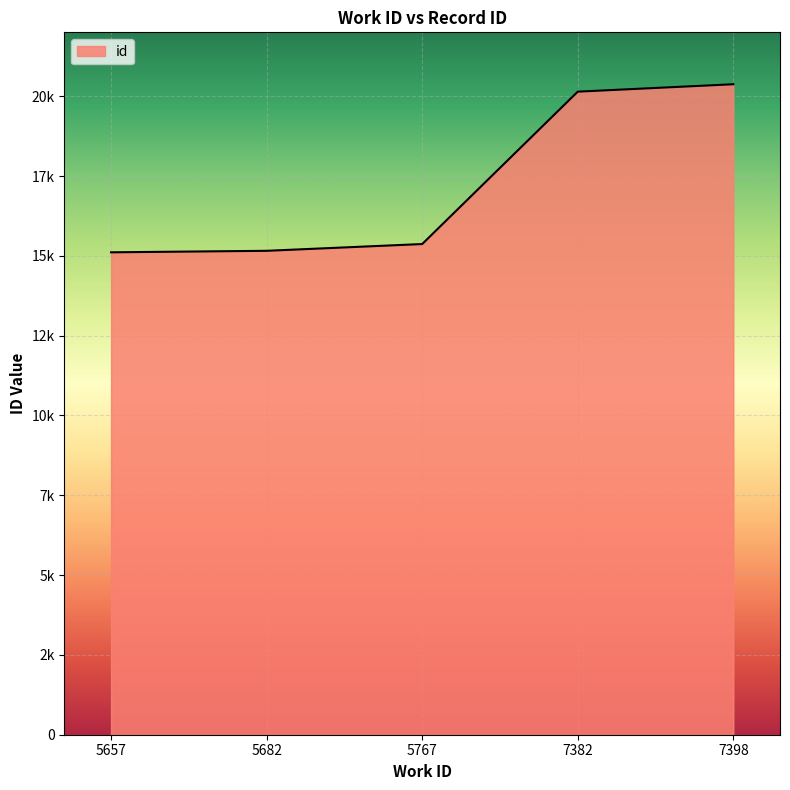

Does the chart have visible grid lines?

Yes